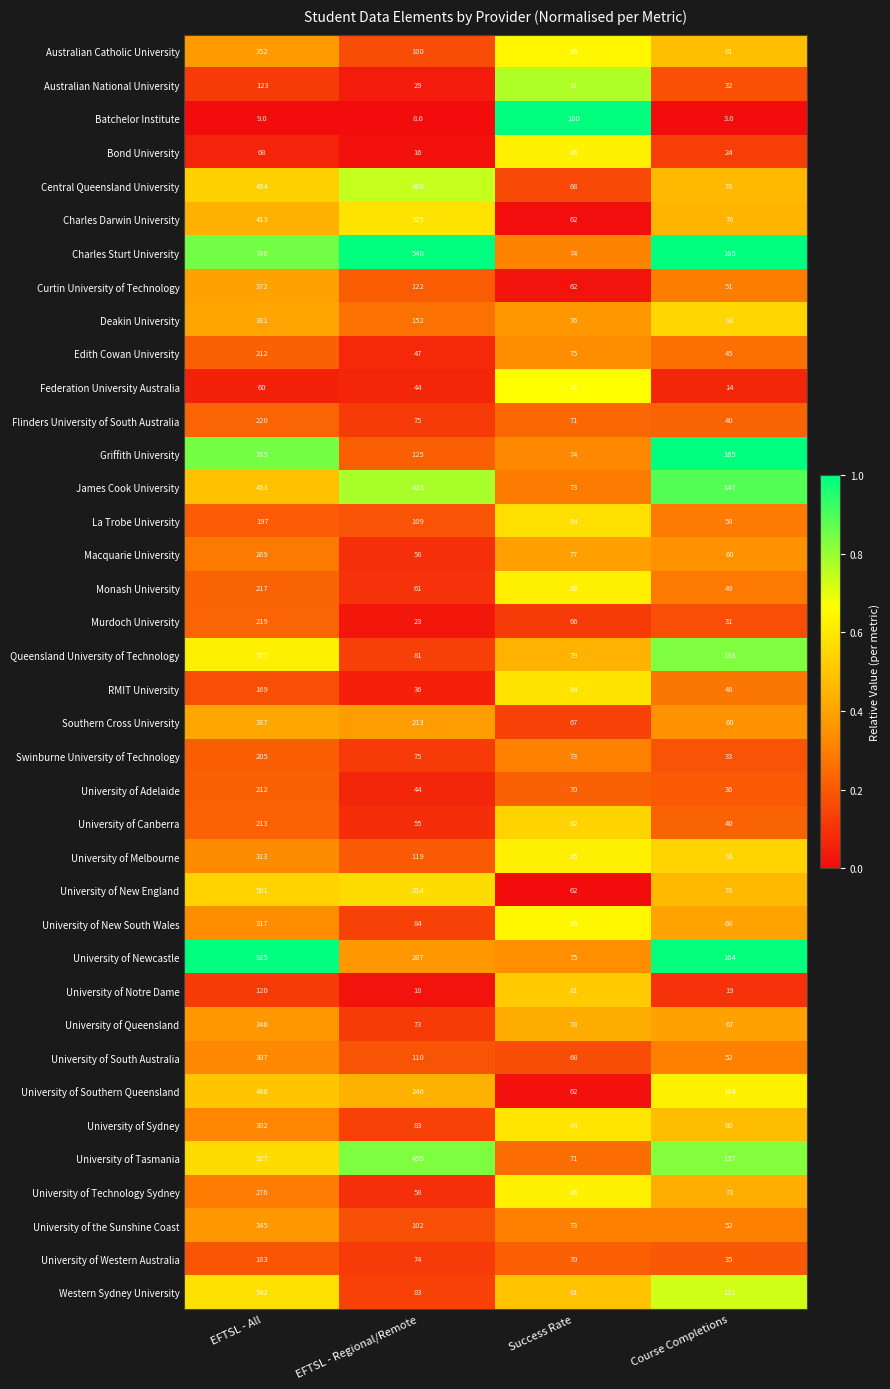

What is the spread (max minus min) of values at EFTSL - All?

916